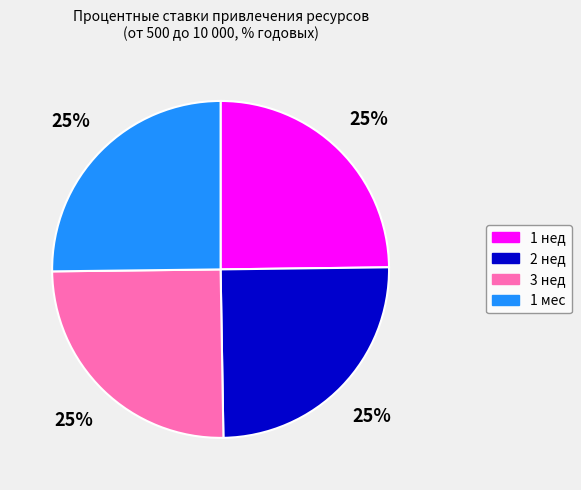

Count the number of slices in the pie.

4